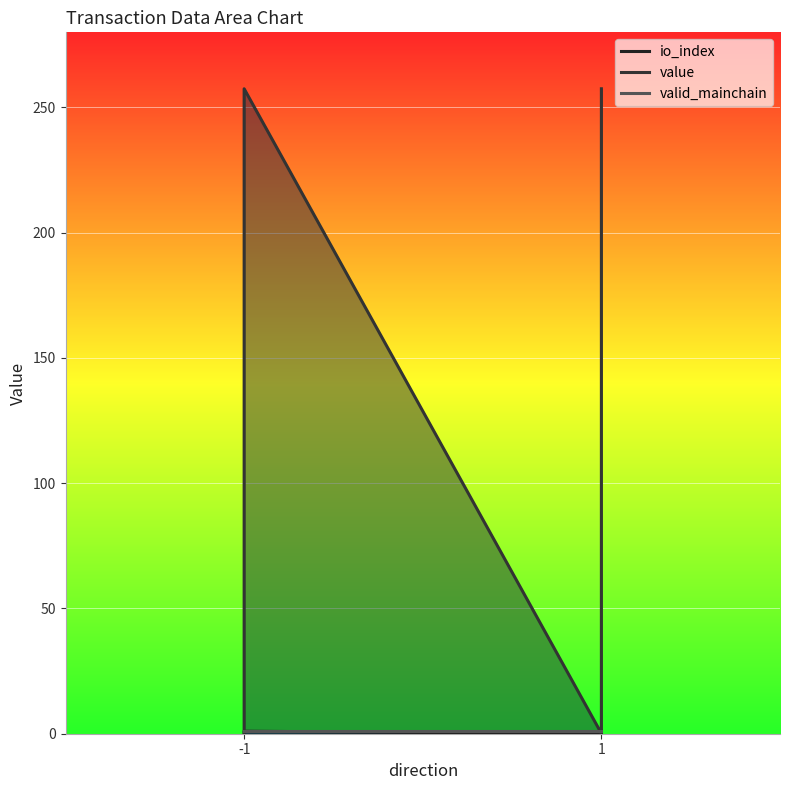

True or false: value and io_index cross at least once.

False